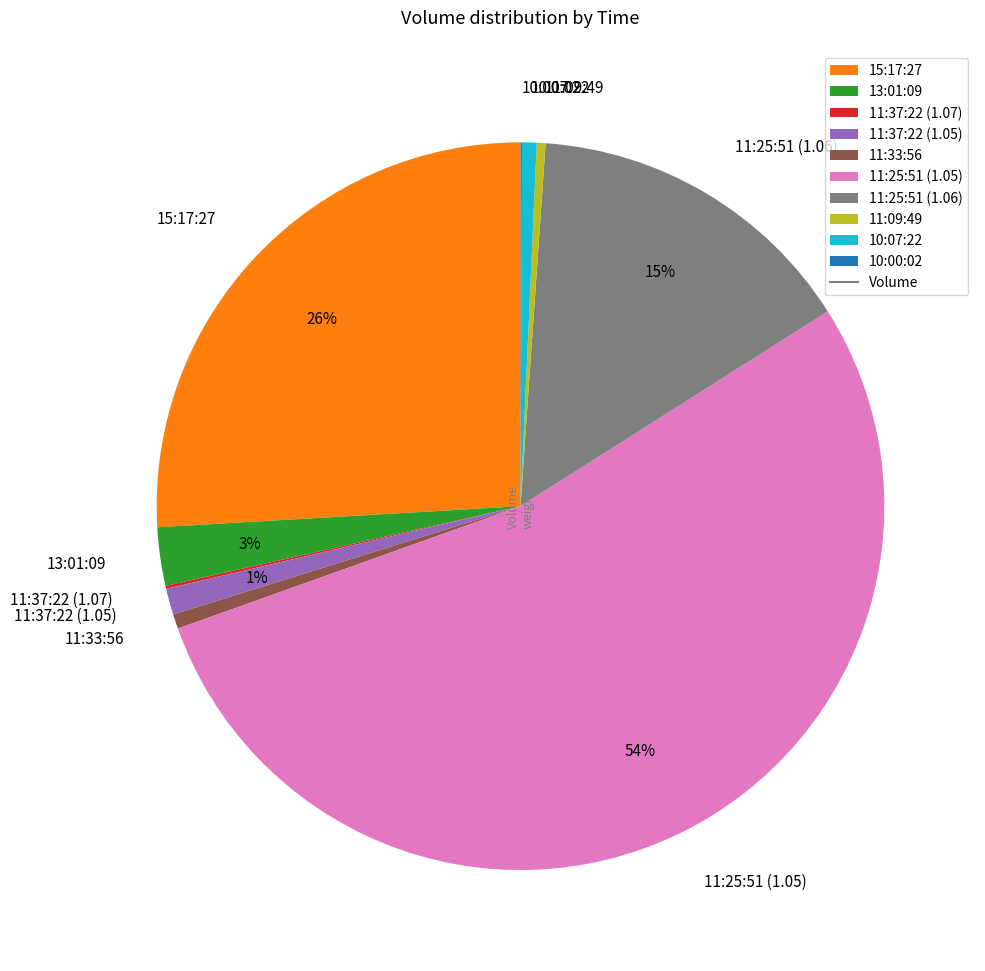

To the nearest percent, what percentage of the pie is 11:25:51 (1.06)?

15%